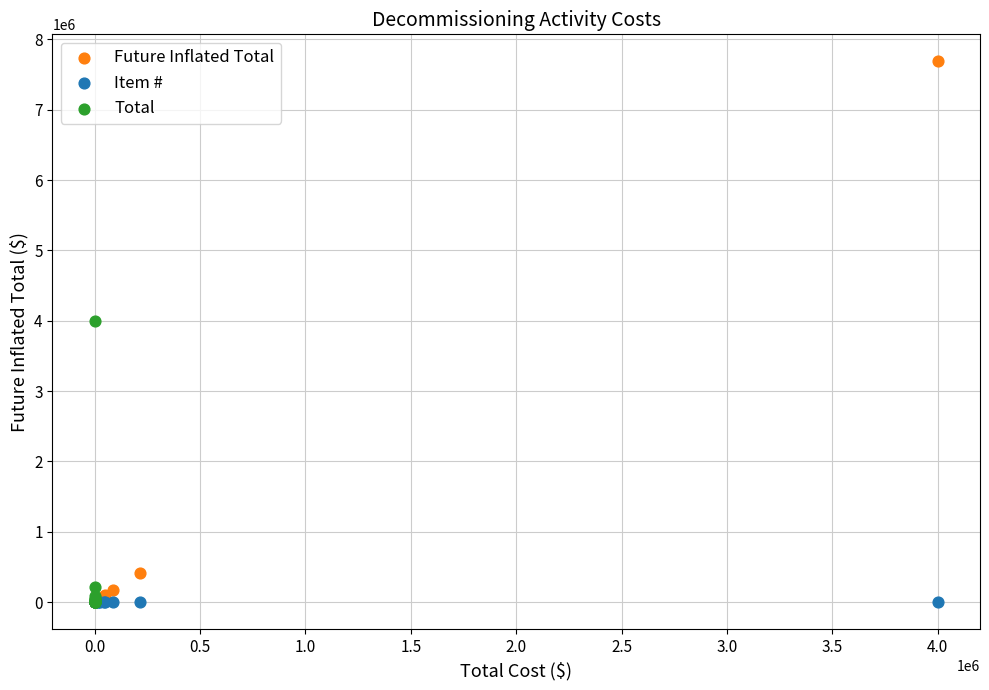

What are all the series names shown in the legend?

Future Inflated Total, Item #, Total